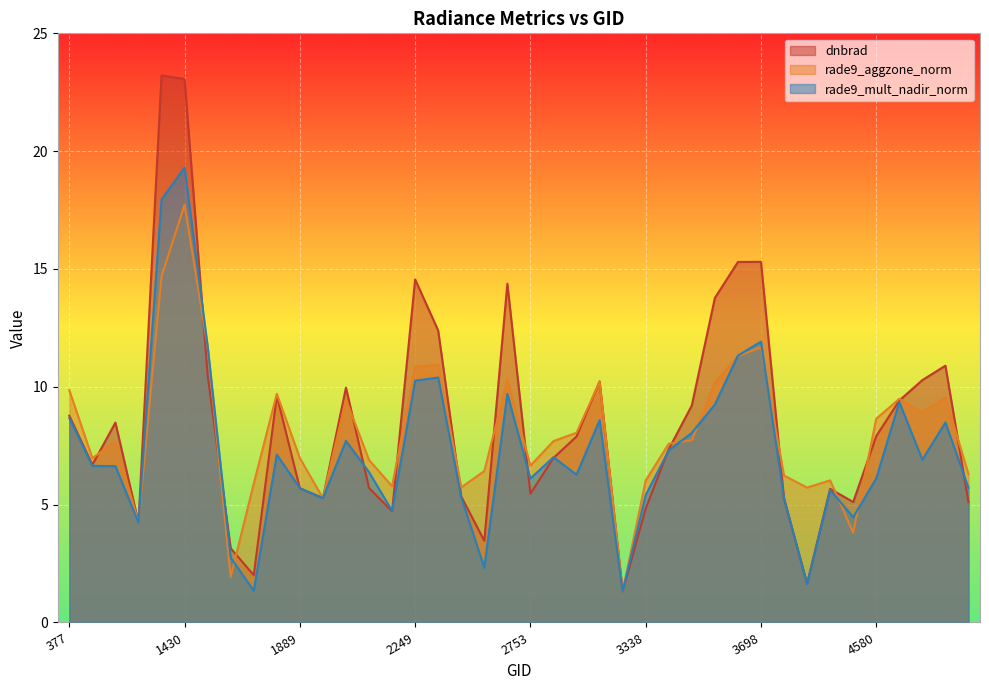

What is the difference between the second highest and minimum values in the rade9_mult_nadir_norm series?

16.6